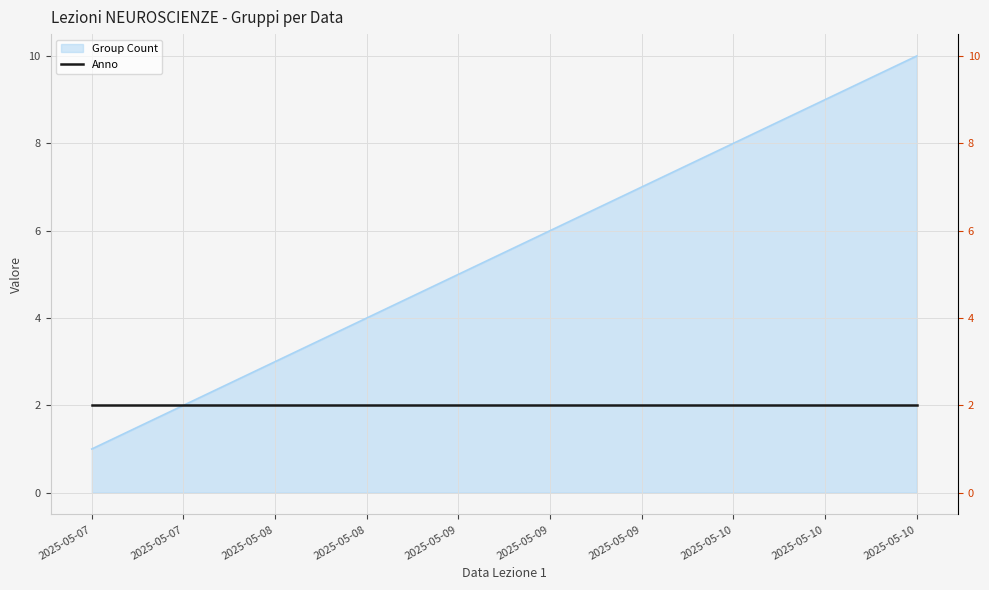

Rank the categories by value from highest to lowest.

2025-05-10, 2025-05-10, 2025-05-10, 2025-05-09, 2025-05-09, 2025-05-09, 2025-05-08, 2025-05-08, 2025-05-07, 2025-05-07